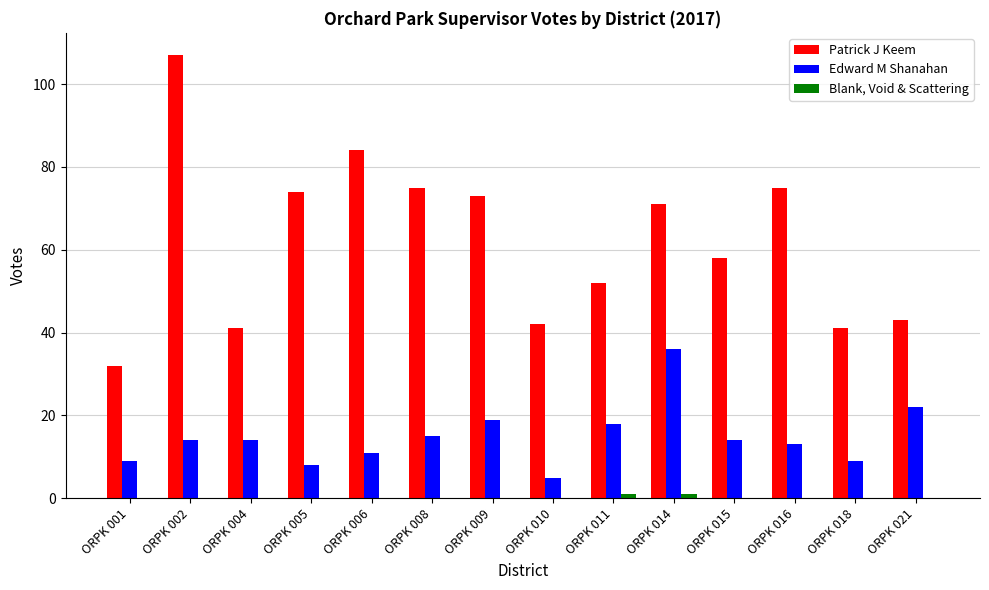

The Patrick J Keem series shows 121 at ORPK 009. True or false?

False